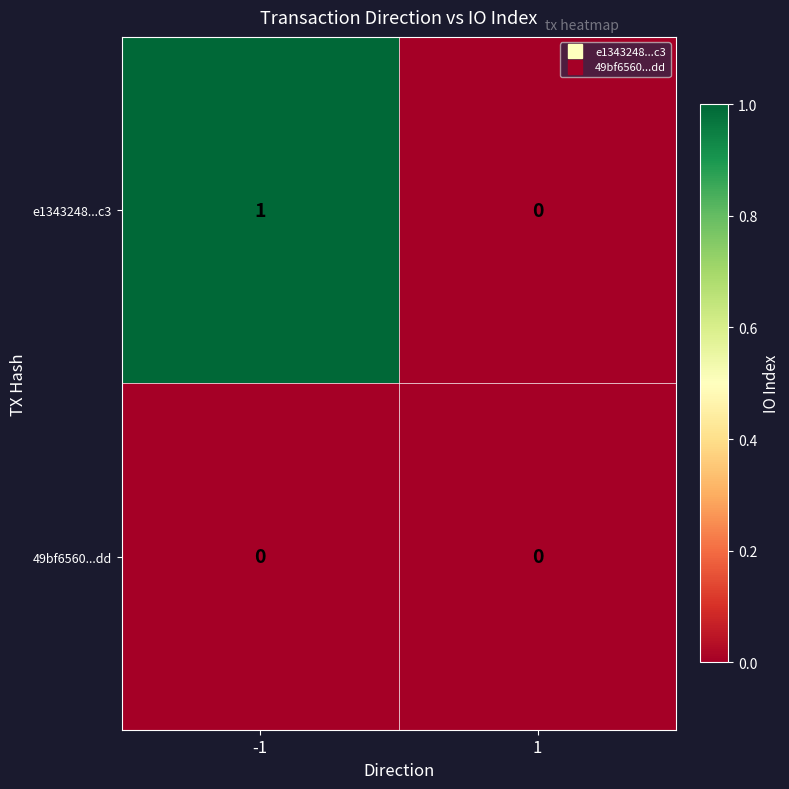

At -1, list the series in order from largest to smallest.

e1343248...c3, 49bf6560...dd